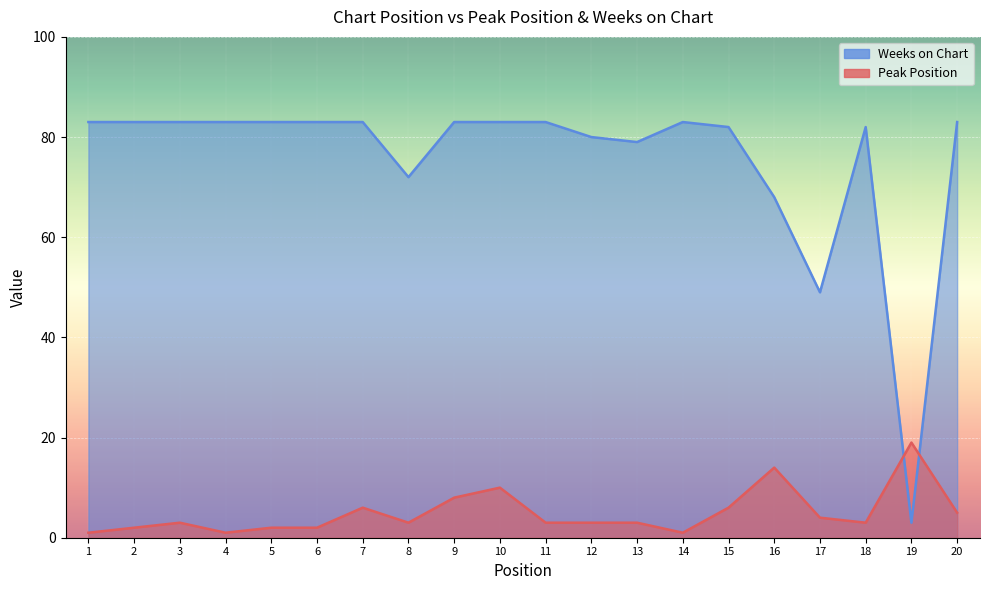

True or false: Peak Position and Weeks on Chart cross at least once.

True